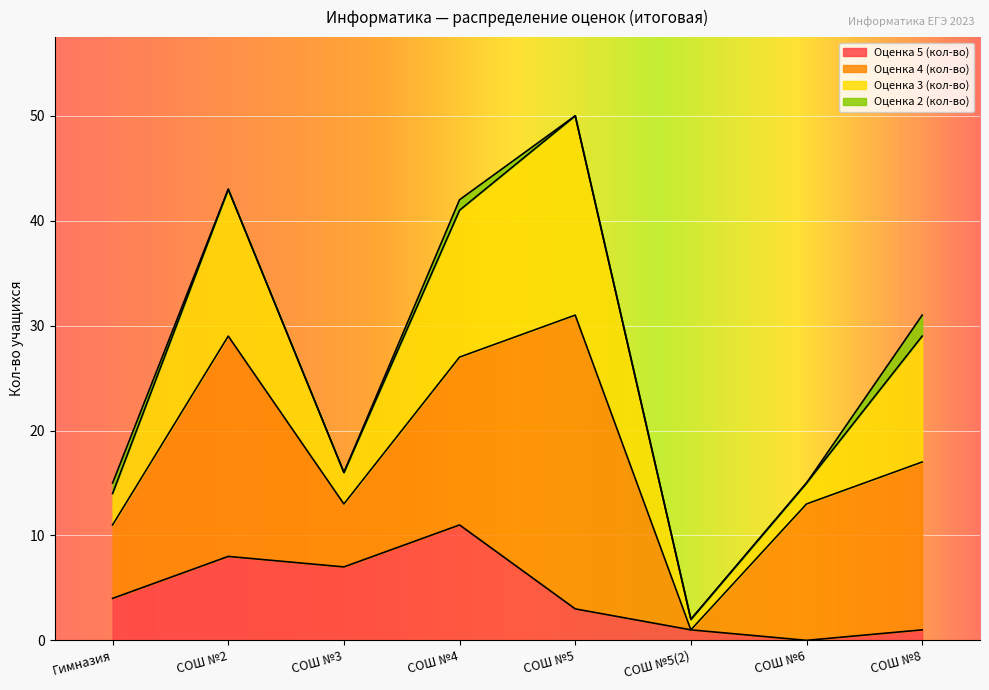

What are all the series names shown in the legend?

Оценка 5 (кол-во), Оценка 4 (кол-во), Оценка 3 (кол-во), Оценка 2 (кол-во)